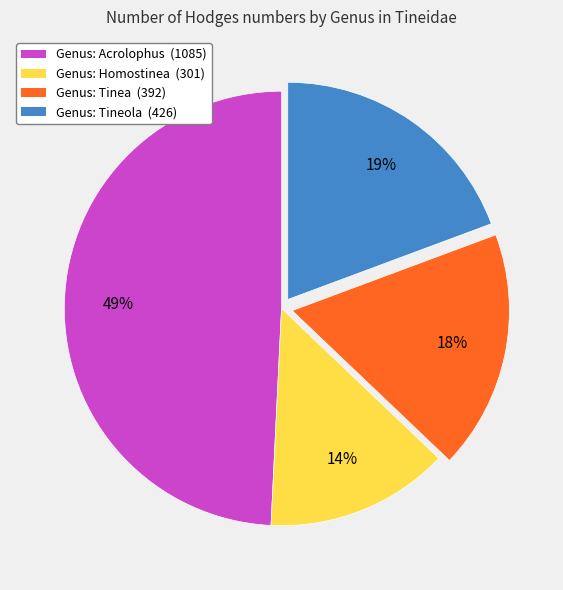

Is the sum of Genus: Acrolophus (1085) and Genus: Homostinea (301) greater than half?

Yes